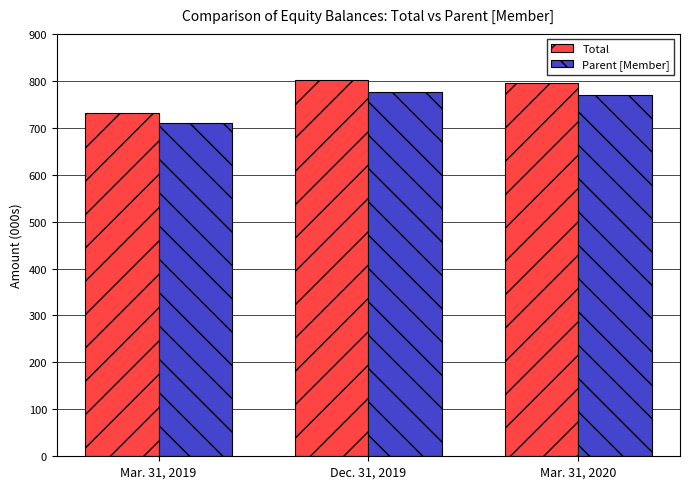

What position from the right is Mar. 31, 2019?

3